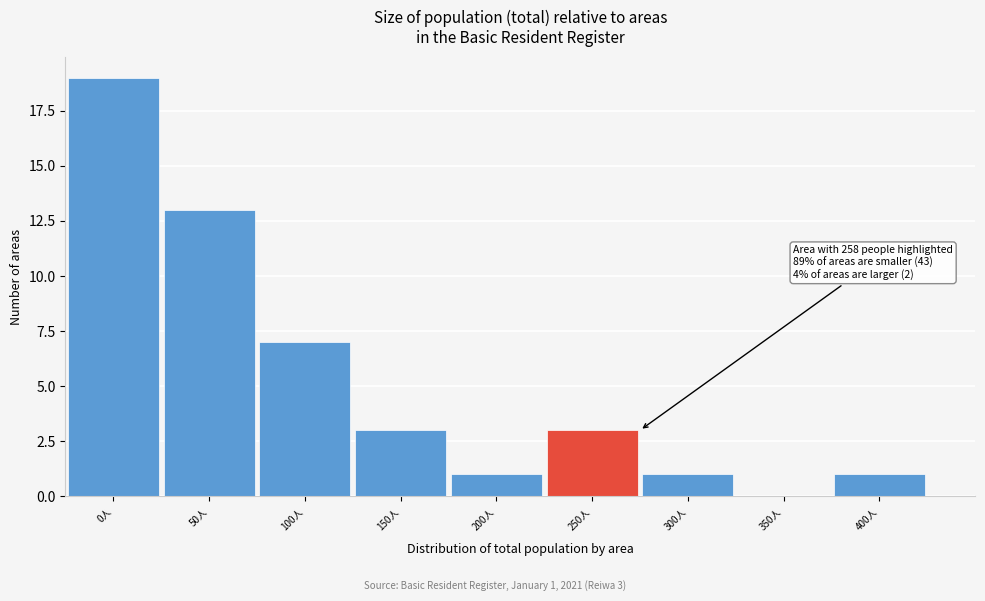

Reading right to left, list all the values displayed in this chart.

400人=1	350人=0	300人=1	250人=3	200人=1	150人=3	100人=7	50人=13	0人=19